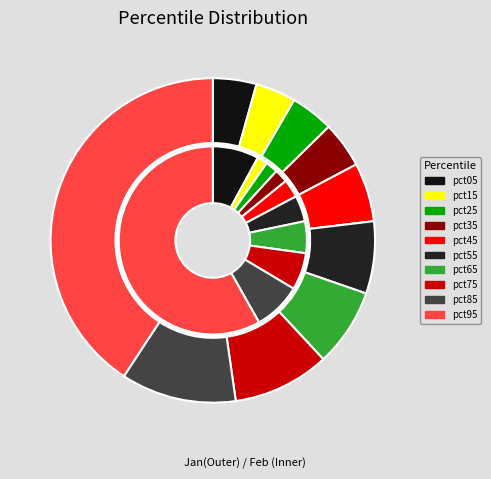

Is the sum of 9 and 7 greater than half?

Yes